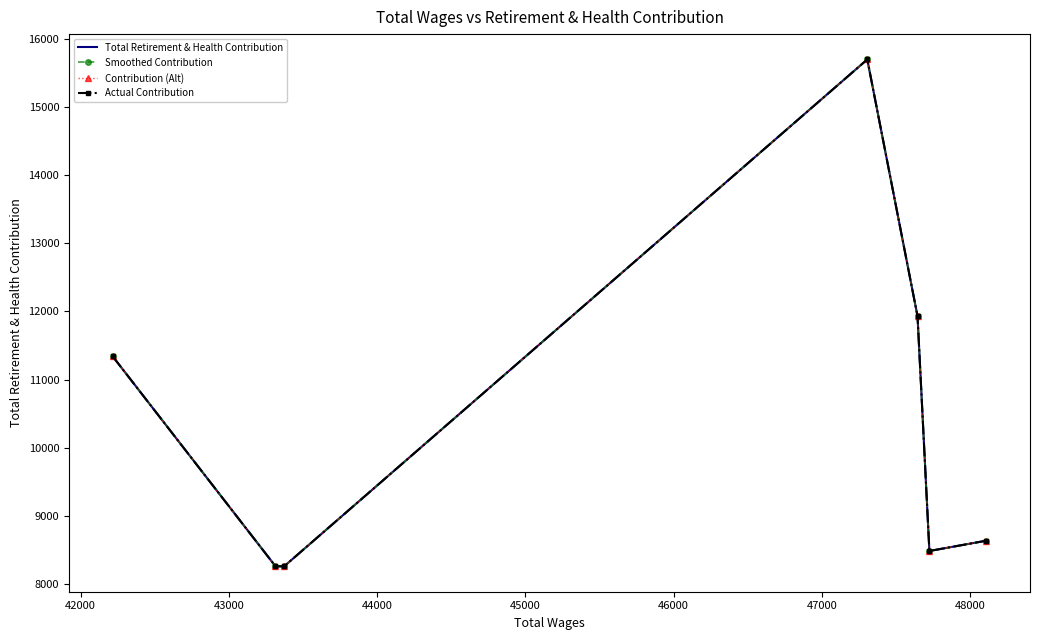

Reading left to right, extract all data points from this chart.

Total Retirement & Health Contribution: 11340	8260	8258	15699	11931	8484	8635
Smoothed Contribution: 11340	8260	8258	15699	11931	8484	8635
Contribution (Alt): 11340	8260	8258	15699	11931	8484	8635
Actual Contribution: 11340	8260	8258	15699	11931	8484	8635